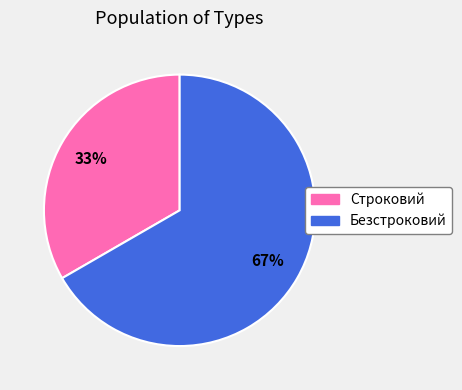

True or false: Строковий accounts for 33% of the total.

True